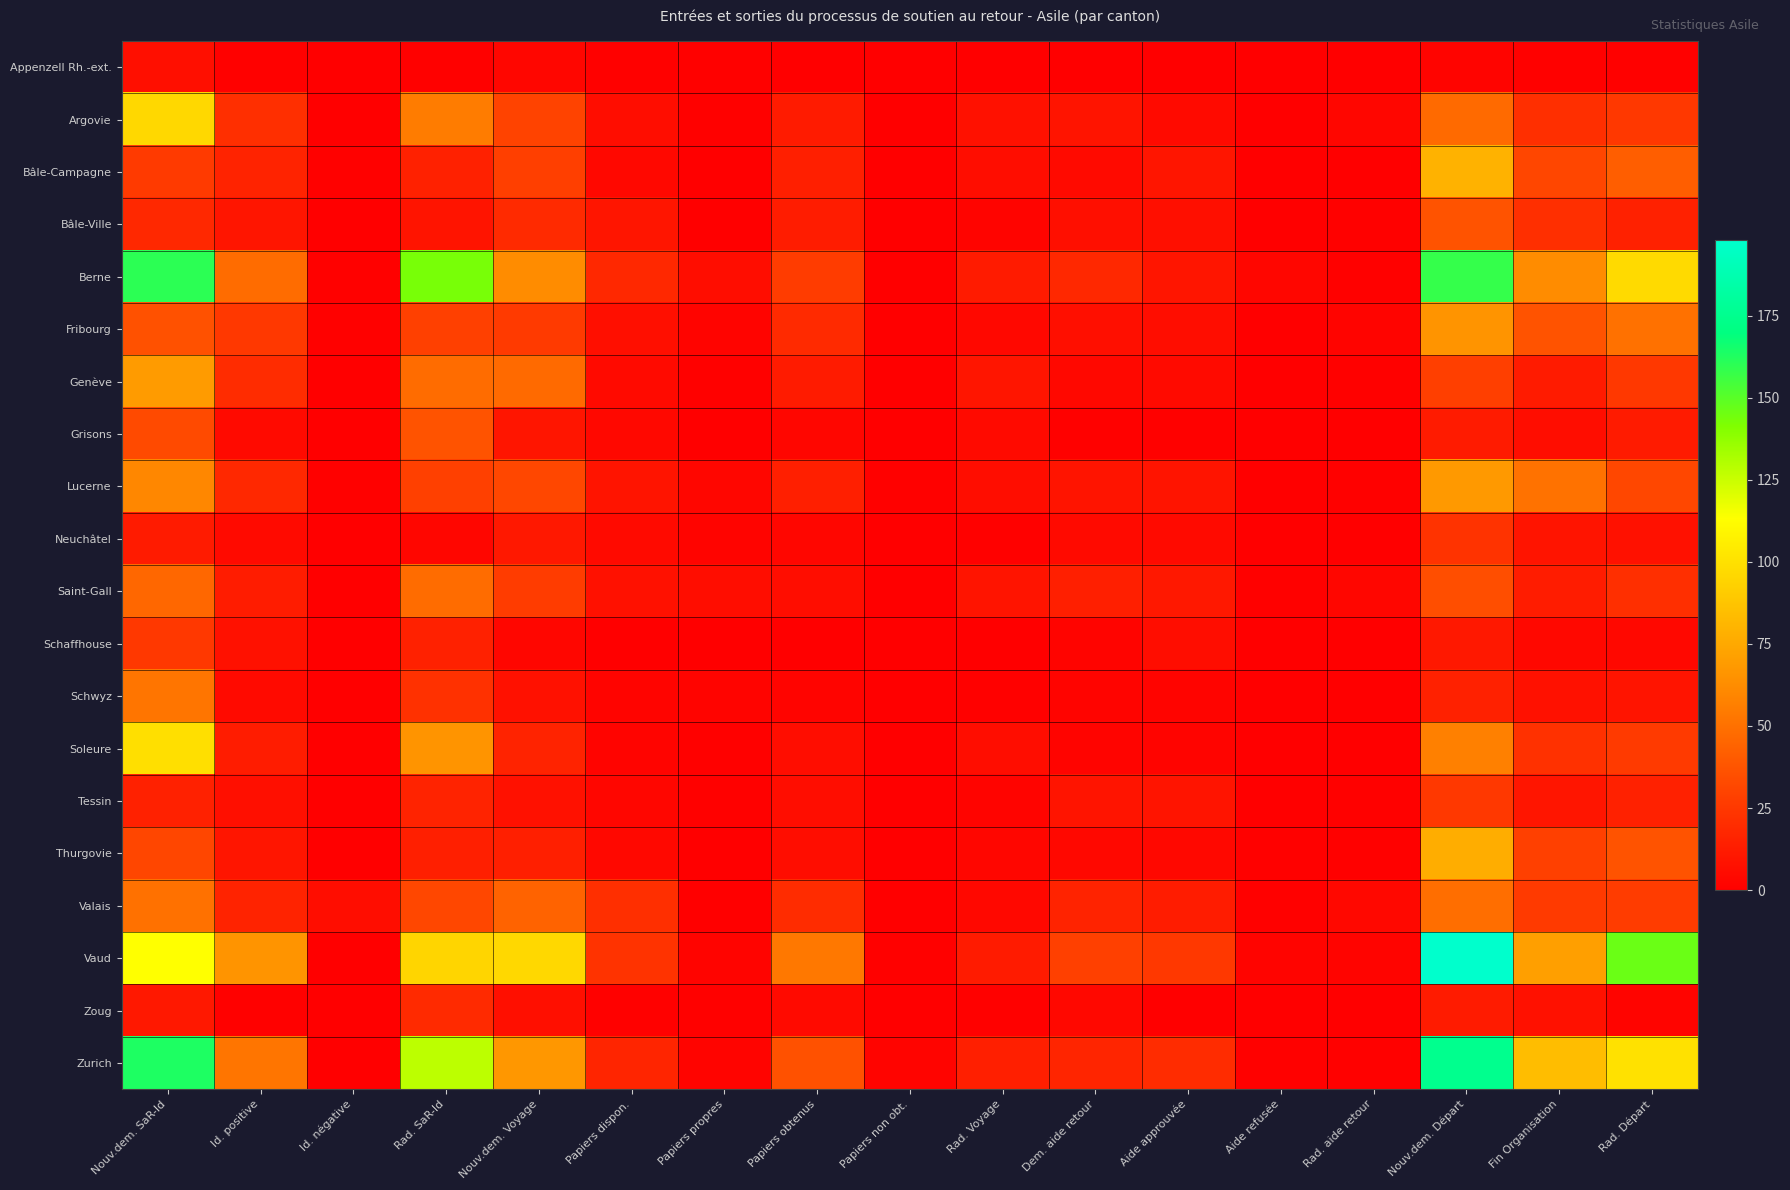

Reading left to right, extract all data points from this chart.

Appenzell Rh.-ext.: Nouv.dem. SaR-Id=7	Id. positive=1	Id. négative=0	Rad. SaR-Id=1	Nouv.dem. Voyage=3	Papiers dispon.=1	Papiers propres=1	Papiers obtenus=0	Papiers non obt.=0	Rad. Voyage=0	Dem. aide retour=0	Aide approuvée=0	Aide refusée=0	Rad. aide retour=0	Nouv.dem. Départ=2	Fin Organisation=1	Rad. Départ=1
Argovie: Nouv.dem. SaR-Id=96	Id. positive=21	Id. négative=0	Rad. SaR-Id=55	Nouv.dem. Voyage=30	Papiers dispon.=6	Papiers propres=1	Papiers obtenus=12	Papiers non obt.=0	Rad. Voyage=8	Dem. aide retour=9	Aide approuvée=5	Aide refusée=0	Rad. aide retour=3	Nouv.dem. Départ=47	Fin Organisation=21	Rad. Départ=25
Bâle-Campagne: Nouv.dem. SaR-Id=26	Id. positive=16	Id. négative=1	Rad. SaR-Id=15	Nouv.dem. Voyage=28	Papiers dispon.=4	Papiers propres=0	Papiers obtenus=14	Papiers non obt.=0	Rad. Voyage=6	Dem. aide retour=5	Aide approuvée=10	Aide refusée=0	Rad. aide retour=0	Nouv.dem. Départ=79	Fin Organisation=31	Rad. Départ=42
Bâle-Ville: Nouv.dem. SaR-Id=18	Id. positive=10	Id. négative=0	Rad. SaR-Id=9	Nouv.dem. Voyage=19	Papiers dispon.=10	Papiers propres=0	Papiers obtenus=13	Papiers non obt.=0	Rad. Voyage=2	Dem. aide retour=7	Aide approuvée=7	Aide refusée=0	Rad. aide retour=1	Nouv.dem. Départ=37	Fin Organisation=21	Rad. Départ=15
Berne: Nouv.dem. SaR-Id=160	Id. positive=48	Id. négative=1	Rad. SaR-Id=143	Nouv.dem. Voyage=62	Papiers dispon.=18	Papiers propres=6	Papiers obtenus=27	Papiers non obt.=0	Rad. Voyage=12	Dem. aide retour=18	Aide approuvée=10	Aide refusée=3	Rad. aide retour=1	Nouv.dem. Départ=158	Fin Organisation=62	Rad. Départ=97
Fribourg: Nouv.dem. SaR-Id=36	Id. positive=25	Id. négative=1	Rad. SaR-Id=29	Nouv.dem. Voyage=26	Papiers dispon.=7	Papiers propres=2	Papiers obtenus=19	Papiers non obt.=0	Rad. Voyage=4	Dem. aide retour=7	Aide approuvée=6	Aide refusée=0	Rad. aide retour=2	Nouv.dem. Départ=66	Fin Organisation=37	Rad. Départ=50
Genève: Nouv.dem. SaR-Id=69	Id. positive=20	Id. négative=0	Rad. SaR-Id=48	Nouv.dem. Voyage=47	Papiers dispon.=5	Papiers propres=1	Papiers obtenus=12	Papiers non obt.=0	Rad. Voyage=10	Dem. aide retour=4	Aide approuvée=5	Aide refusée=0	Rad. aide retour=1	Nouv.dem. Départ=28	Fin Organisation=12	Rad. Départ=25
Grisons: Nouv.dem. SaR-Id=33	Id. positive=5	Id. négative=0	Rad. SaR-Id=37	Nouv.dem. Voyage=10	Papiers dispon.=4	Papiers propres=0	Papiers obtenus=3	Papiers non obt.=0	Rad. Voyage=5	Dem. aide retour=1	Aide approuvée=1	Aide refusée=0	Rad. aide retour=0	Nouv.dem. Départ=12	Fin Organisation=6	Rad. Départ=12
Lucerne: Nouv.dem. SaR-Id=60	Id. positive=18	Id. négative=1	Rad. SaR-Id=29	Nouv.dem. Voyage=32	Papiers dispon.=9	Papiers propres=3	Papiers obtenus=14	Papiers non obt.=1	Rad. Voyage=6	Dem. aide retour=9	Aide approuvée=9	Aide refusée=0	Rad. aide retour=1	Nouv.dem. Départ=68	Fin Organisation=51	Rad. Départ=32
Neuchâtel: Nouv.dem. SaR-Id=12	Id. positive=5	Id. négative=0	Rad. SaR-Id=3	Nouv.dem. Voyage=11	Papiers dispon.=5	Papiers propres=2	Papiers obtenus=3	Papiers non obt.=0	Rad. Voyage=1	Dem. aide retour=5	Aide approuvée=5	Aide refusée=0	Rad. aide retour=0	Nouv.dem. Départ=23	Fin Organisation=9	Rad. Départ=8
Saint-Gall: Nouv.dem. SaR-Id=46	Id. positive=13	Id. négative=0	Rad. SaR-Id=48	Nouv.dem. Voyage=27	Papiers dispon.=8	Papiers propres=6	Papiers obtenus=6	Papiers non obt.=0	Rad. Voyage=9	Dem. aide retour=14	Aide approuvée=11	Aide refusée=1	Rad. aide retour=3	Nouv.dem. Départ=35	Fin Organisation=13	Rad. Départ=21
Schaffhouse: Nouv.dem. SaR-Id=25	Id. positive=8	Id. négative=0	Rad. SaR-Id=15	Nouv.dem. Voyage=3	Papiers dispon.=0	Papiers propres=0	Papiers obtenus=0	Papiers non obt.=0	Rad. Voyage=0	Dem. aide retour=2	Aide approuvée=6	Aide refusée=0	Rad. aide retour=0	Nouv.dem. Départ=11	Fin Organisation=4	Rad. Départ=4
Schwyz: Nouv.dem. SaR-Id=52	Id. positive=5	Id. négative=0	Rad. SaR-Id=22	Nouv.dem. Voyage=8	Papiers dispon.=2	Papiers propres=2	Papiers obtenus=2	Papiers non obt.=0	Rad. Voyage=1	Dem. aide retour=2	Aide approuvée=2	Aide refusée=0	Rad. aide retour=0	Nouv.dem. Départ=15	Fin Organisation=8	Rad. Départ=9
Soleure: Nouv.dem. SaR-Id=99	Id. positive=13	Id. négative=0	Rad. SaR-Id=66	Nouv.dem. Voyage=16	Papiers dispon.=2	Papiers propres=1	Papiers obtenus=6	Papiers non obt.=0	Rad. Voyage=6	Dem. aide retour=2	Aide approuvée=2	Aide refusée=0	Rad. aide retour=0	Nouv.dem. Départ=57	Fin Organisation=22	Rad. Départ=26
Tessin: Nouv.dem. SaR-Id=15	Id. positive=7	Id. négative=0	Rad. SaR-Id=16	Nouv.dem. Voyage=8	Papiers dispon.=3	Papiers propres=1	Papiers obtenus=6	Papiers non obt.=0	Rad. Voyage=2	Dem. aide retour=9	Aide approuvée=9	Aide refusée=0	Rad. aide retour=1	Nouv.dem. Départ=25	Fin Organisation=10	Rad. Départ=15
Thurgovie: Nouv.dem. SaR-Id=31	Id. positive=10	Id. négative=0	Rad. SaR-Id=14	Nouv.dem. Voyage=14	Papiers dispon.=4	Papiers propres=0	Papiers obtenus=6	Papiers non obt.=0	Rad. Voyage=3	Dem. aide retour=4	Aide approuvée=4	Aide refusée=1	Rad. aide retour=1	Nouv.dem. Départ=77	Fin Organisation=29	Rad. Départ=37
Valais: Nouv.dem. SaR-Id=50	Id. positive=16	Id. négative=6	Rad. SaR-Id=32	Nouv.dem. Voyage=44	Papiers dispon.=21	Papiers propres=0	Papiers obtenus=20	Papiers non obt.=0	Rad. Voyage=4	Dem. aide retour=16	Aide approuvée=13	Aide refusée=1	Rad. aide retour=4	Nouv.dem. Départ=49	Fin Organisation=26	Rad. Départ=27
Vaud: Nouv.dem. SaR-Id=113	Id. positive=66	Id. négative=0	Rad. SaR-Id=95	Nouv.dem. Voyage=96	Papiers dispon.=23	Papiers propres=2	Papiers obtenus=53	Papiers non obt.=1	Rad. Voyage=12	Dem. aide retour=29	Aide approuvée=25	Aide refusée=2	Rad. aide retour=2	Nouv.dem. Départ=198	Fin Organisation=71	Rad. Départ=146
Zoug: Nouv.dem. SaR-Id=11	Id. positive=1	Id. négative=0	Rad. SaR-Id=19	Nouv.dem. Voyage=7	Papiers dispon.=1	Papiers propres=1	Papiers obtenus=5	Papiers non obt.=0	Rad. Voyage=1	Dem. aide retour=4	Aide approuvée=0	Aide refusée=0	Rad. aide retour=0	Nouv.dem. Départ=12	Fin Organisation=8	Rad. Départ=2
Zurich: Nouv.dem. SaR-Id=163	Id. positive=52	Id. négative=0	Rad. SaR-Id=128	Nouv.dem. Voyage=67	Papiers dispon.=17	Papiers propres=2	Papiers obtenus=36	Papiers non obt.=2	Rad. Voyage=14	Dem. aide retour=17	Aide approuvée=20	Aide refusée=1	Rad. aide retour=1	Nouv.dem. Départ=175	Fin Organisation=84	Rad. Départ=100